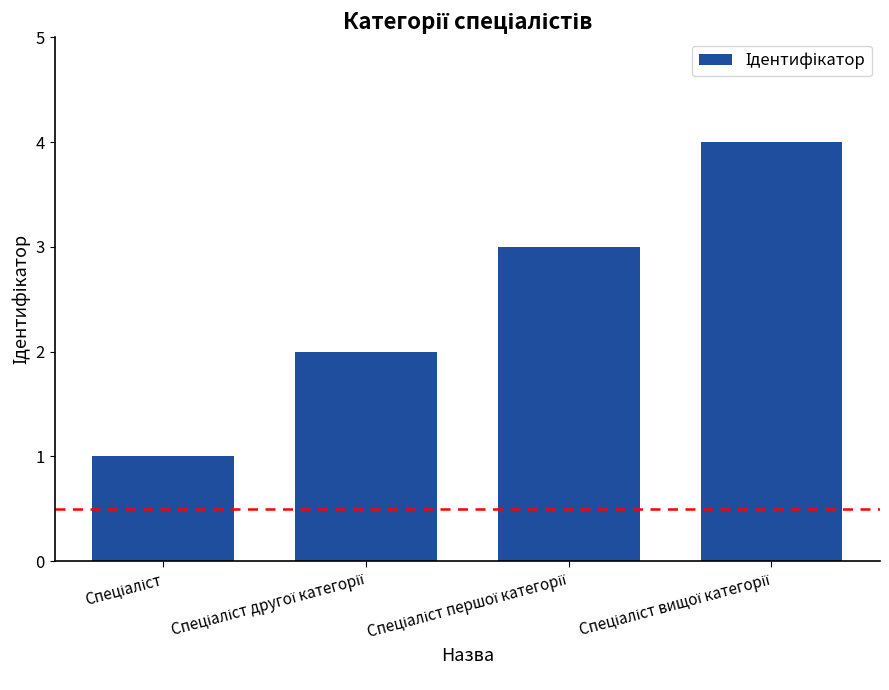

Count the number of categories in the chart.

4